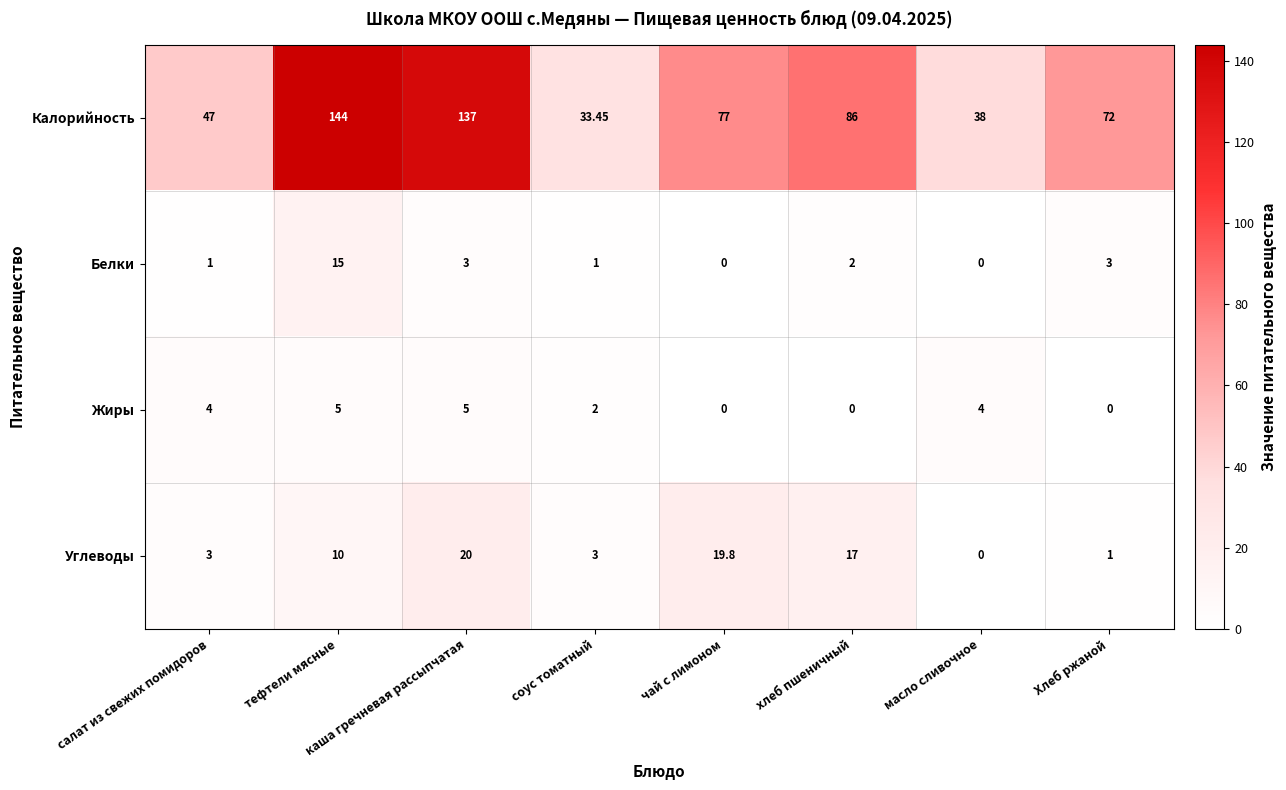

What is the difference between the highest and lowest values at салат из свежих помидоров?

46.0